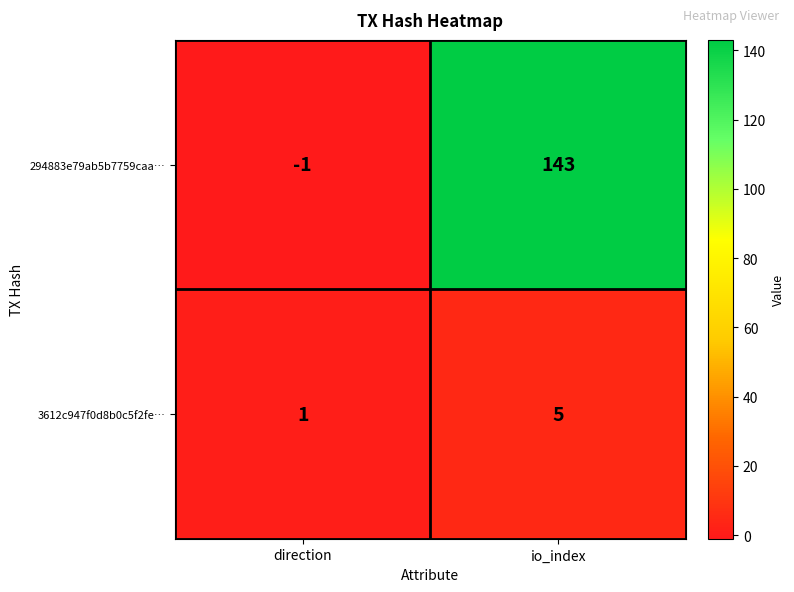

Where is 294883e79ab5b7759caa… nearest to the value 71?

direction